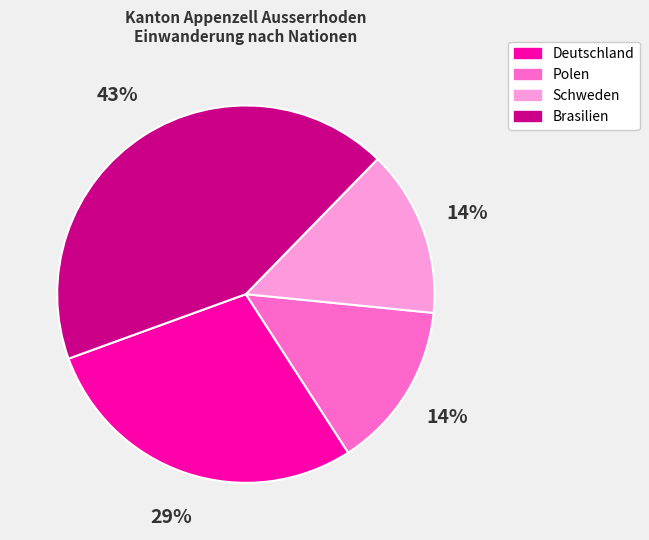

What is the ratio of the value at Polen to the value at Schweden?

1.0